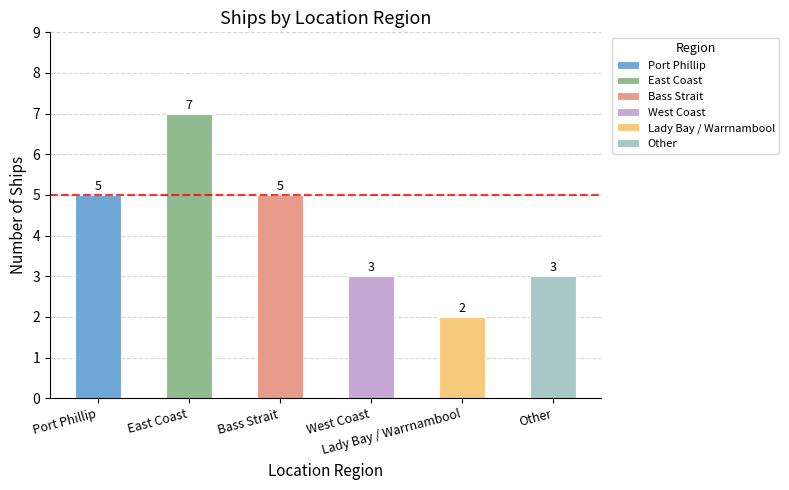

Where is the data nearest to the value 4?

Port Phillip